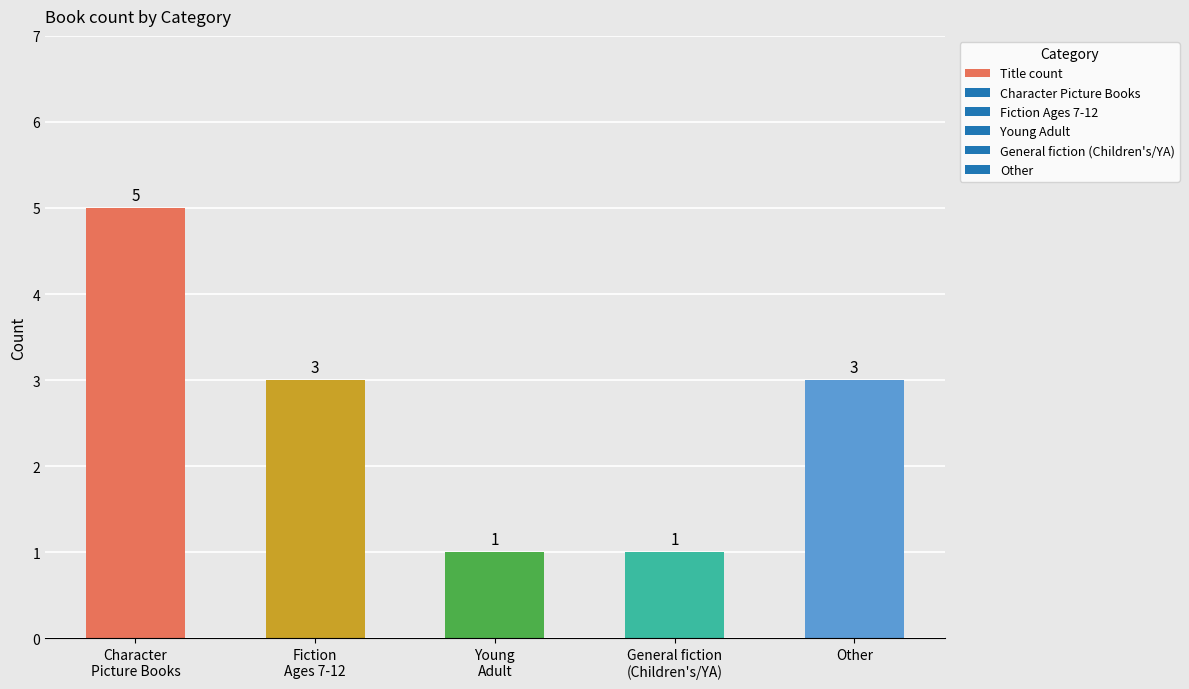

Is it true that the value at Fiction
Ages 7-12 is 3?

True